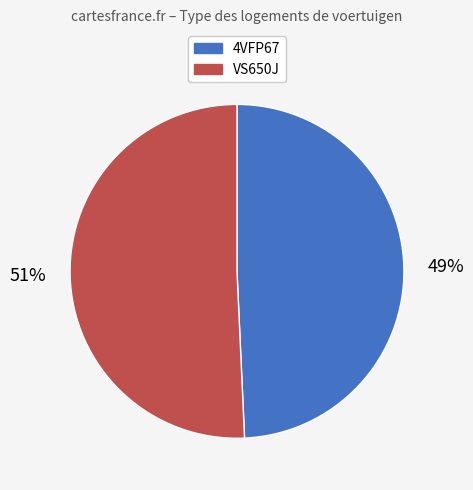

Which has a higher value, VS650J or 4VFP67?

VS650J